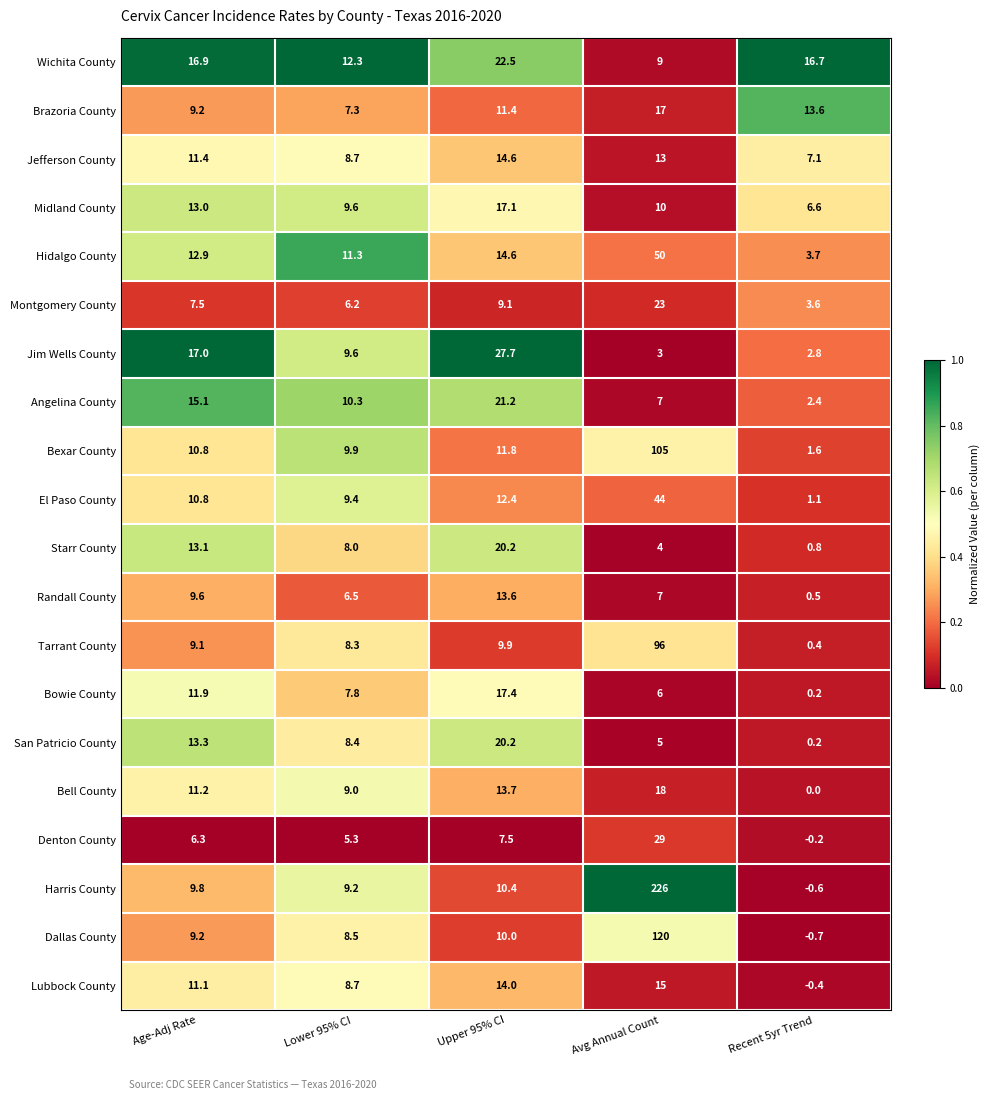

Where does the Starr County series first go above 8?

Age-Adj Rate